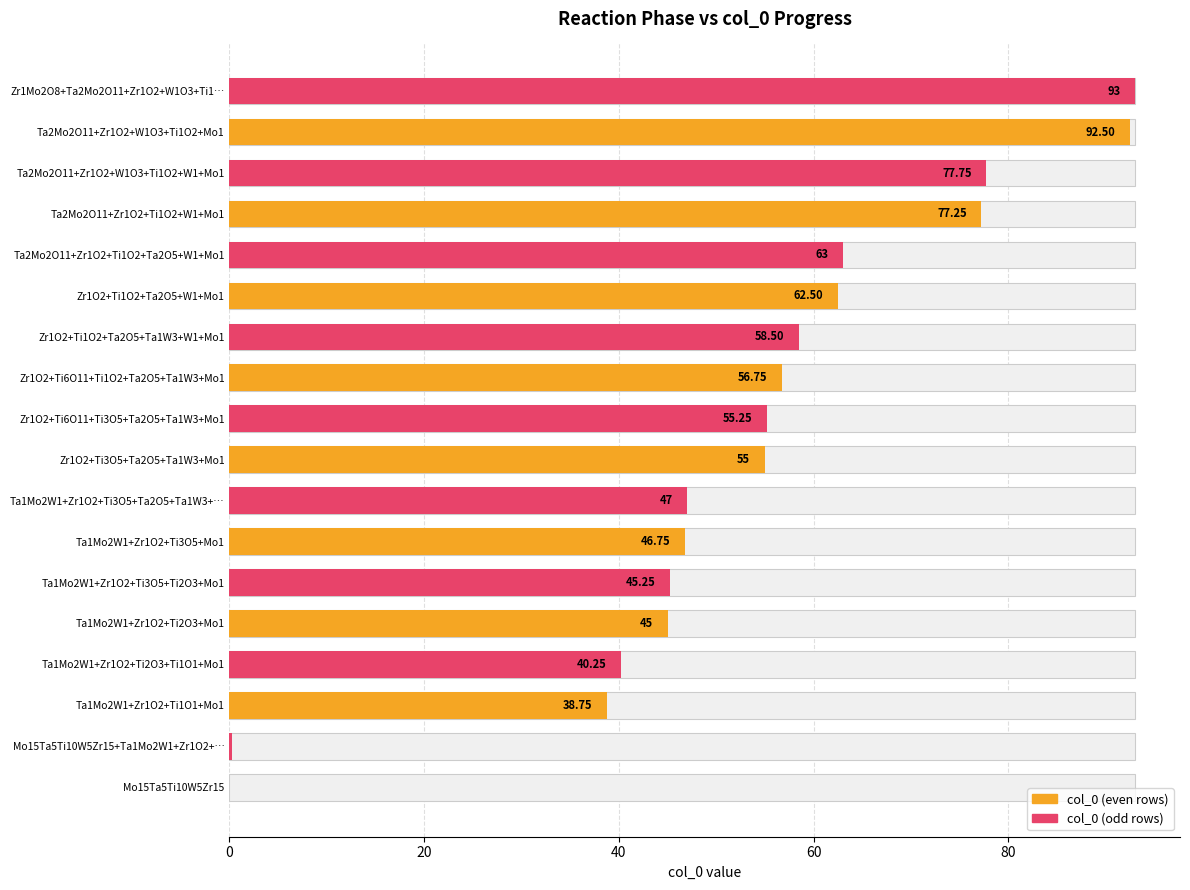

Reading left to right, extract all data points from this chart.

0.0	0.2	38.8	40.2	45.0	45.2	46.8	47.0	55.0	55.2	56.8	58.5	62.5	63.0	77.2	77.8	92.5	93.0